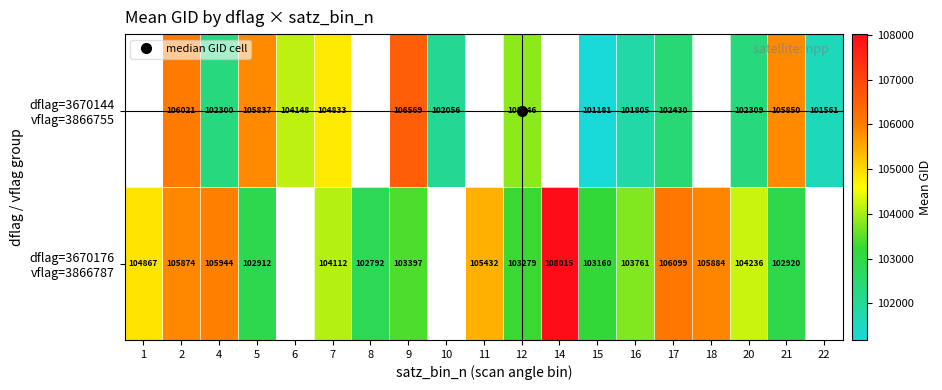

What is the smallest value displayed?

101181.0